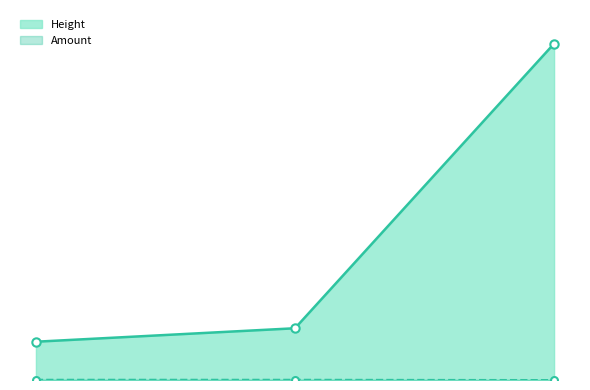

What are all the series names shown in the legend?

Amount, Height